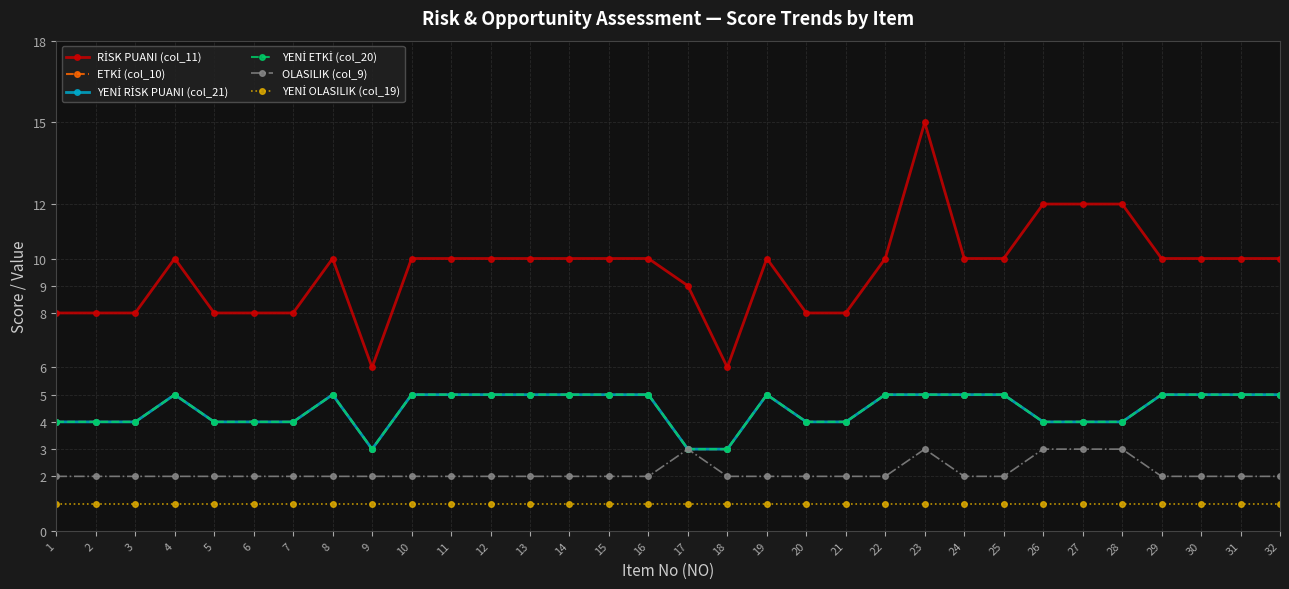

Reading right to left, list all the values displayed in this chart.

RİSK PUANI (col_11): 32=10	31=10	30=10	29=10	28=12	27=12	26=12	25=10	24=10	23=15	22=10	21=8	20=8	19=10	18=6	17=9	16=10	15=10	14=10	13=10	12=10	11=10	10=10	9=6	8=10	7=8	6=8	5=8	4=10	3=8	2=8	1=8
ETKİ (col_10): 32=5	31=5	30=5	29=5	28=4	27=4	26=4	25=5	24=5	23=5	22=5	21=4	20=4	19=5	18=3	17=3	16=5	15=5	14=5	13=5	12=5	11=5	10=5	9=3	8=5	7=4	6=4	5=4	4=5	3=4	2=4	1=4
YENİ RİSK PUANI (col_21): 32=5	31=5	30=5	29=5	28=4	27=4	26=4	25=5	24=5	23=5	22=5	21=4	20=4	19=5	18=3	17=3	16=5	15=5	14=5	13=5	12=5	11=5	10=5	9=3	8=5	7=4	6=4	5=4	4=5	3=4	2=4	1=4
YENİ ETKİ (col_20): 32=5	31=5	30=5	29=5	28=4	27=4	26=4	25=5	24=5	23=5	22=5	21=4	20=4	19=5	18=3	17=3	16=5	15=5	14=5	13=5	12=5	11=5	10=5	9=3	8=5	7=4	6=4	5=4	4=5	3=4	2=4	1=4
OLASILIK (col_9): 32=2	31=2	30=2	29=2	28=3	27=3	26=3	25=2	24=2	23=3	22=2	21=2	20=2	19=2	18=2	17=3	16=2	15=2	14=2	13=2	12=2	11=2	10=2	9=2	8=2	7=2	6=2	5=2	4=2	3=2	2=2	1=2
YENİ OLASILIK (col_19): 32=1	31=1	30=1	29=1	28=1	27=1	26=1	25=1	24=1	23=1	22=1	21=1	20=1	19=1	18=1	17=1	16=1	15=1	14=1	13=1	12=1	11=1	10=1	9=1	8=1	7=1	6=1	5=1	4=1	3=1	2=1	1=1